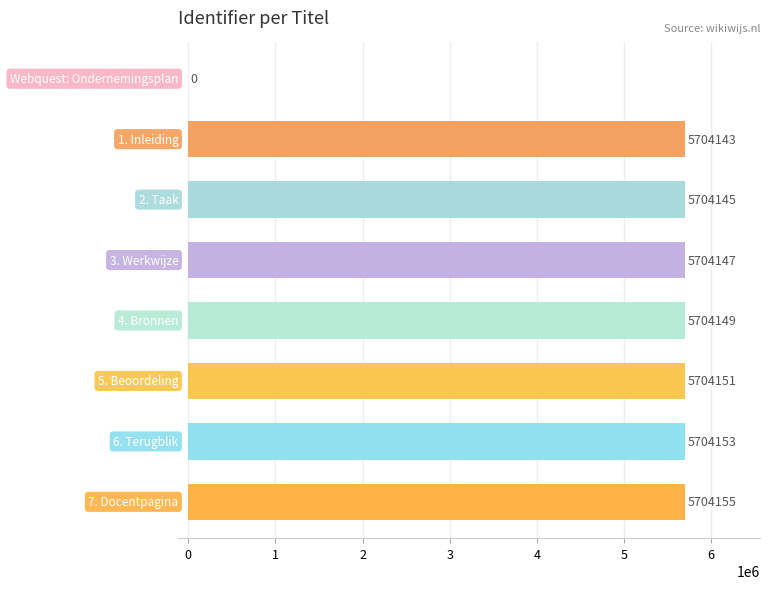

What is the sum of all values?

39929043